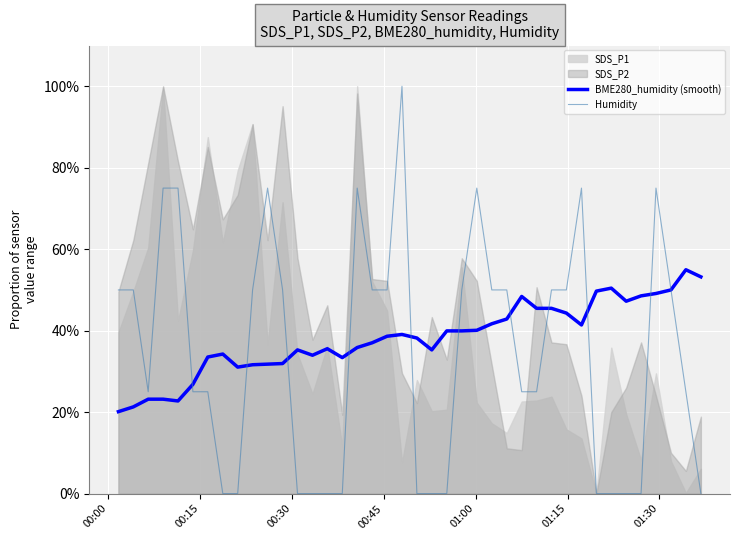

In BME280_humidity (smooth), how many points are lower than both neighbors (excluding endpoints)?

7